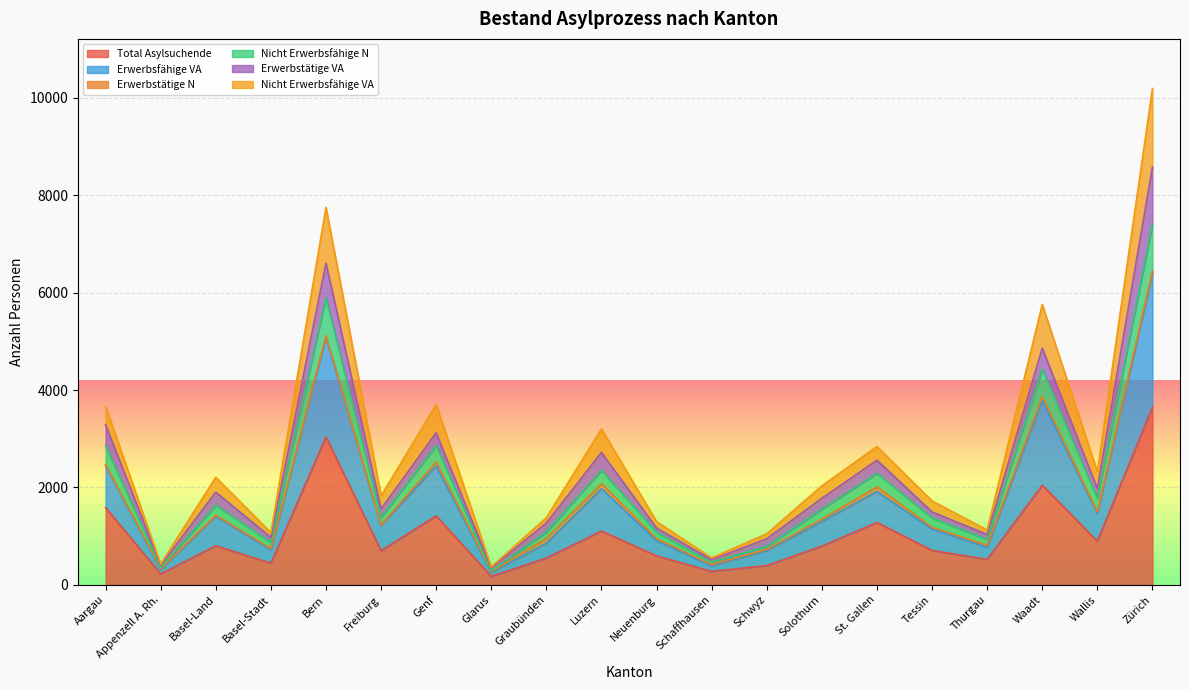

At which label does Total Asylsuchende reach its peak?

Zürich